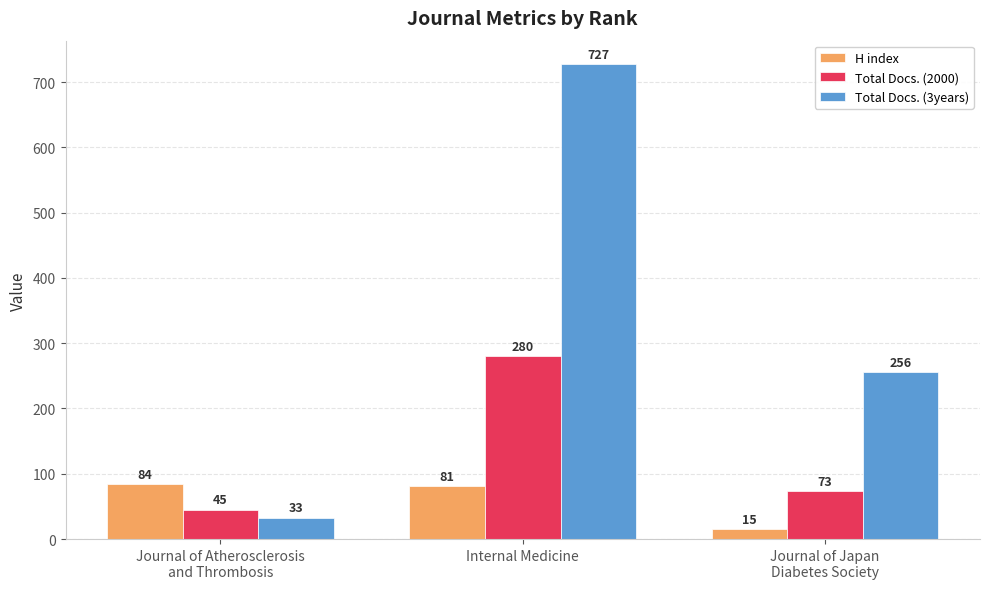

What is the total value across all series at Internal Medicine?

1088